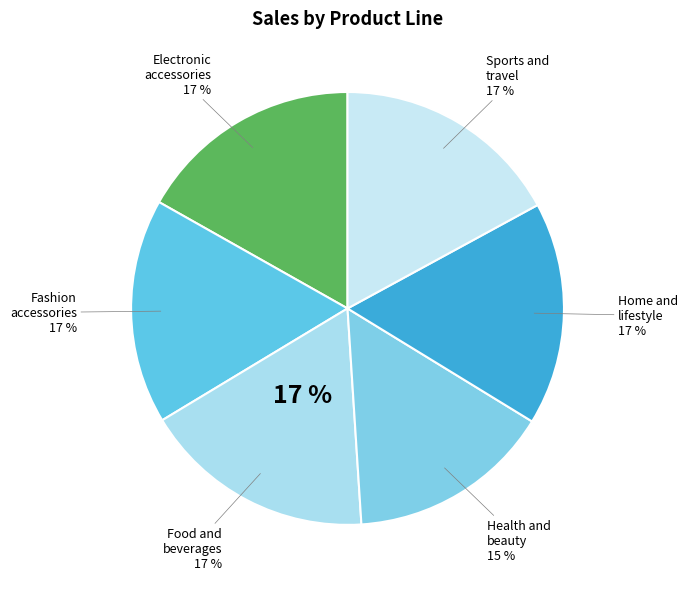

Rank the categories by value from highest to lowest.

Food and
beverages, Sports and
travel, Electronic
accessories, Fashion
accessories, Home and
lifestyle, Health and
beauty